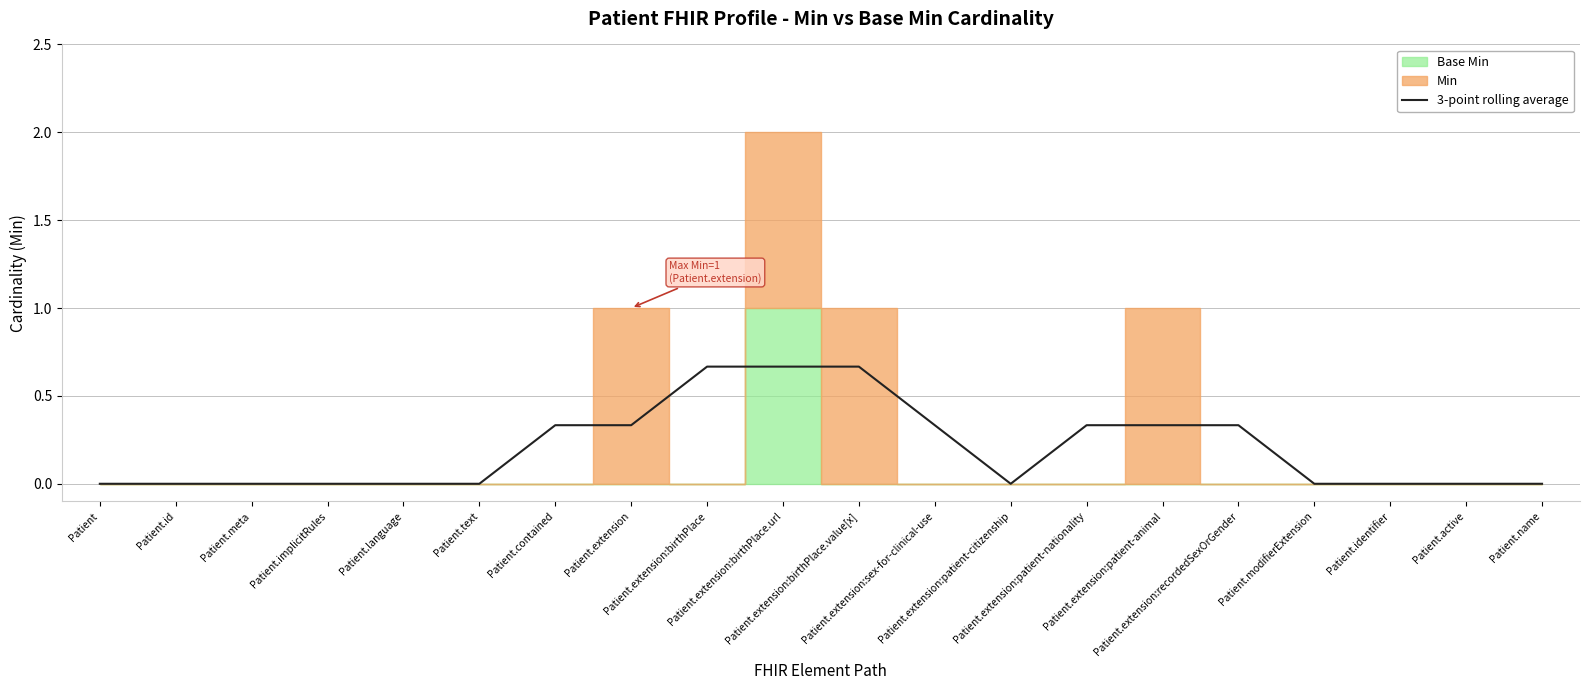

Reading left to right, extract all data points from this chart.

Patient=0.0	Patient.id=0.0	Patient.meta=0.0	Patient.implicitRules=0.0	Patient.language=0.0	Patient.text=0.0	Patient.contained=0.3	Patient.extension=0.3	Patient.extension:birthPlace=0.7	Patient.extension:birthPlace.url=0.7	Patient.extension:birthPlace.value[x]=0.7	Patient.extension:sex-for-clinical-use=0.3	Patient.extension:patient-citizenship=0.0	Patient.extension:patient-nationality=0.3	Patient.extension:patient-animal=0.3	Patient.extension:recordedSexOrGender=0.3	Patient.modifierExtension=0.0	Patient.identifier=0.0	Patient.active=0.0	Patient.name=0.0